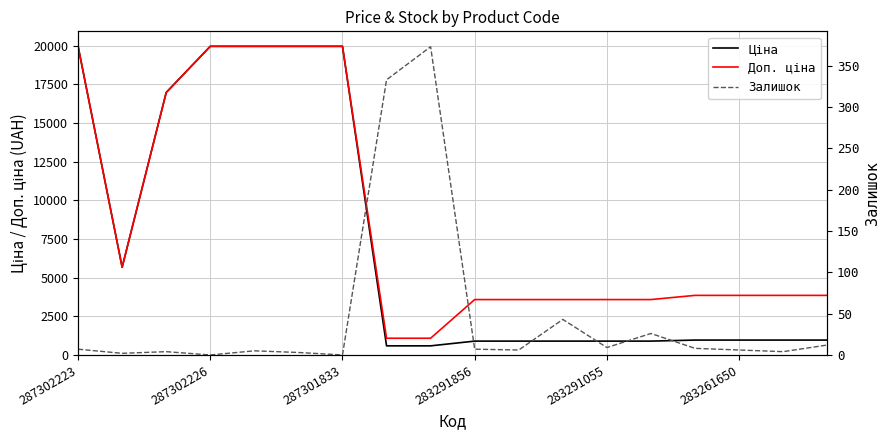

Which series changed the most between 287301833 and 283291856?

Ціна